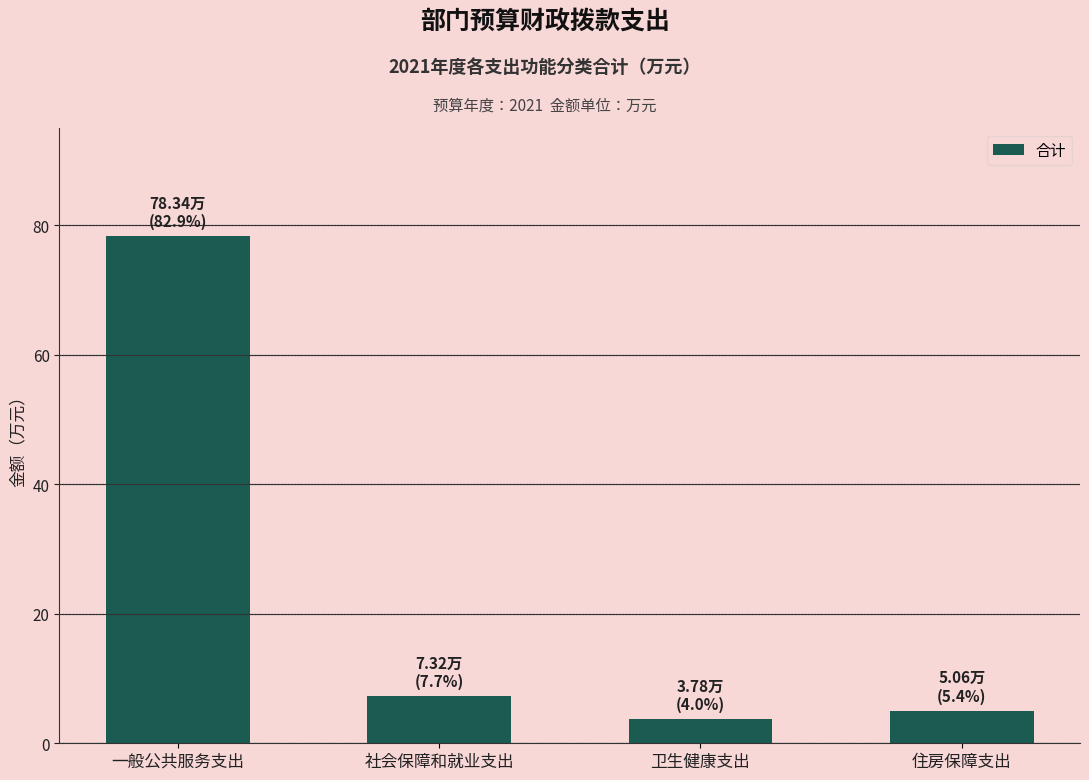

Reading right to left, extract all data points from this chart.

住房保障支出=5.1	卫生健康支出=3.8	社会保障和就业支出=7.3	一般公共服务支出=78.3